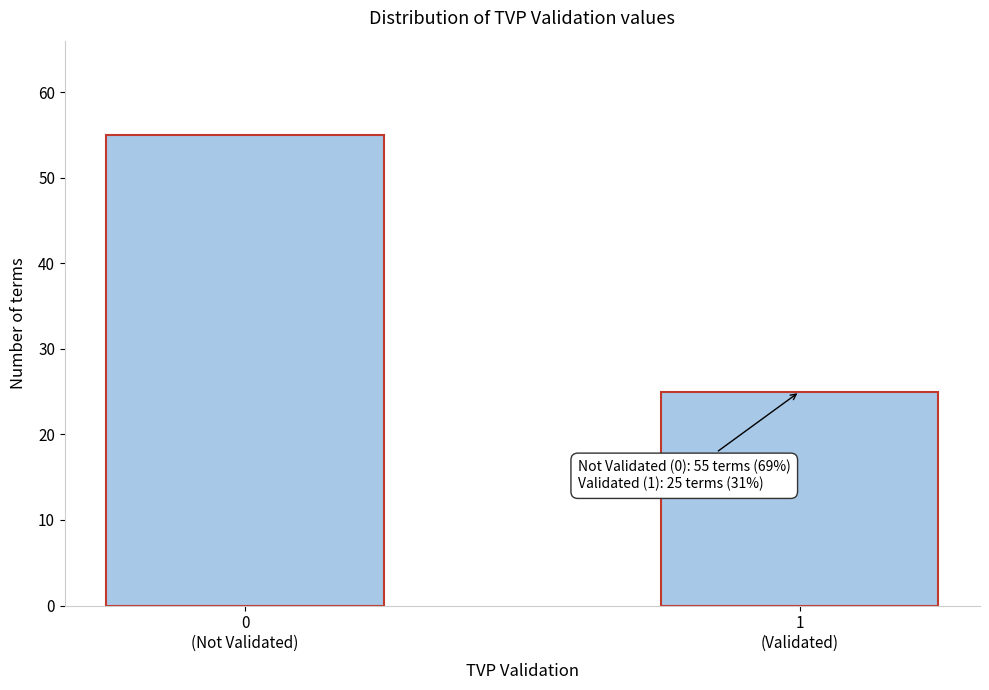

Reading left to right, transcribe all the data shown in this chart.

55	25